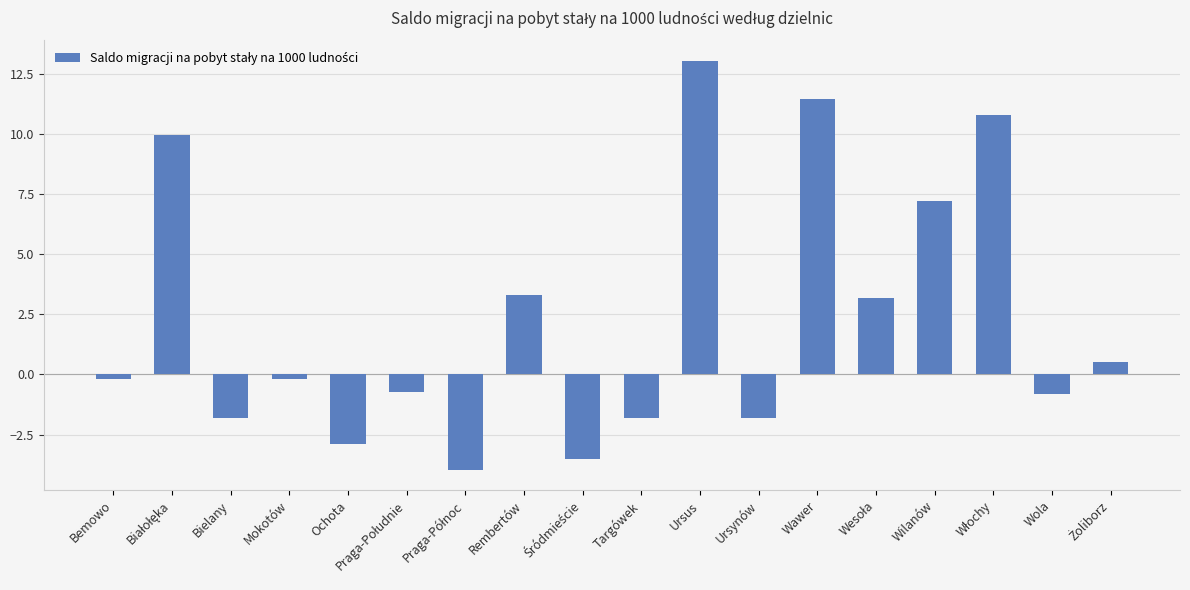

Count the number of data series in this chart.

1